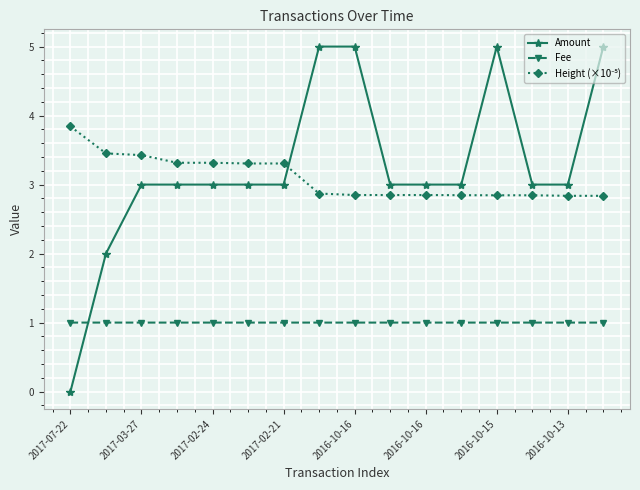

How many data points does each series have?

16